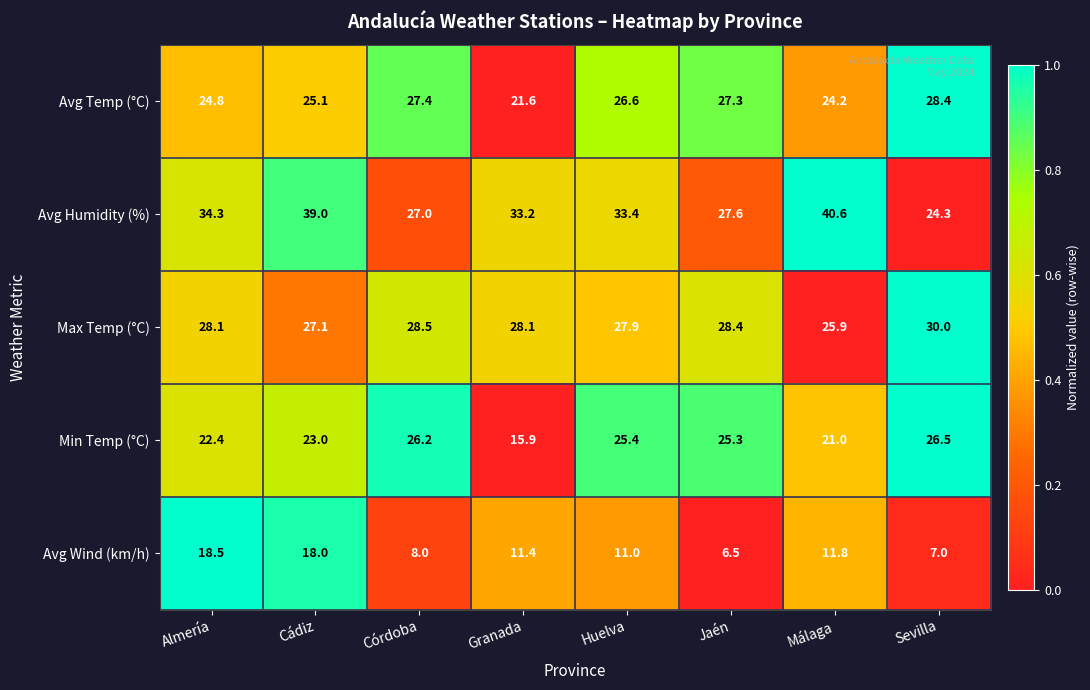

What is the difference between the second highest and second lowest values in the Avg Humidity (%) series?

12.0